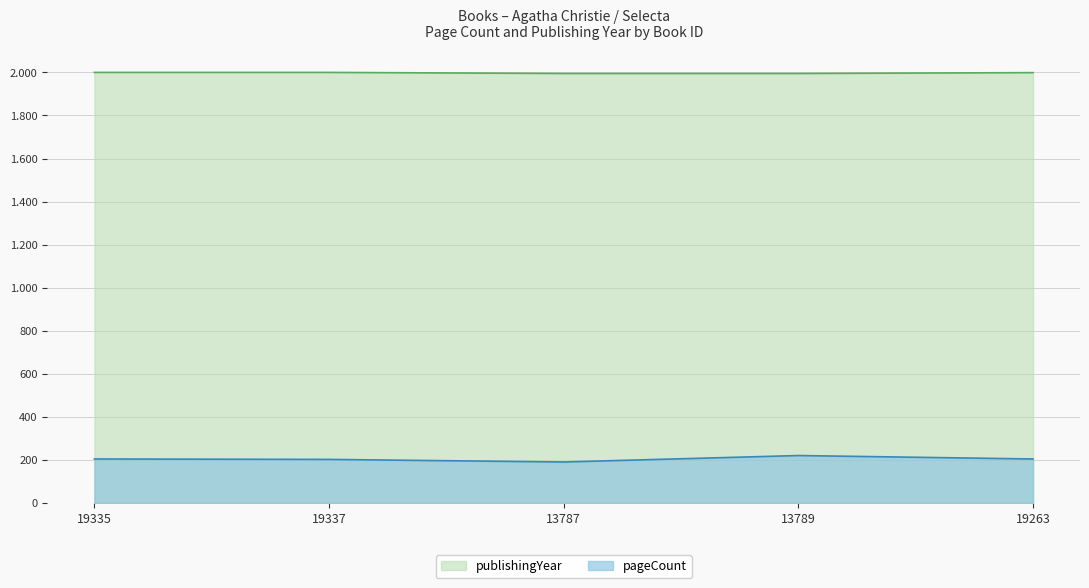

At which category does pageCount reach its first local peak?

13789